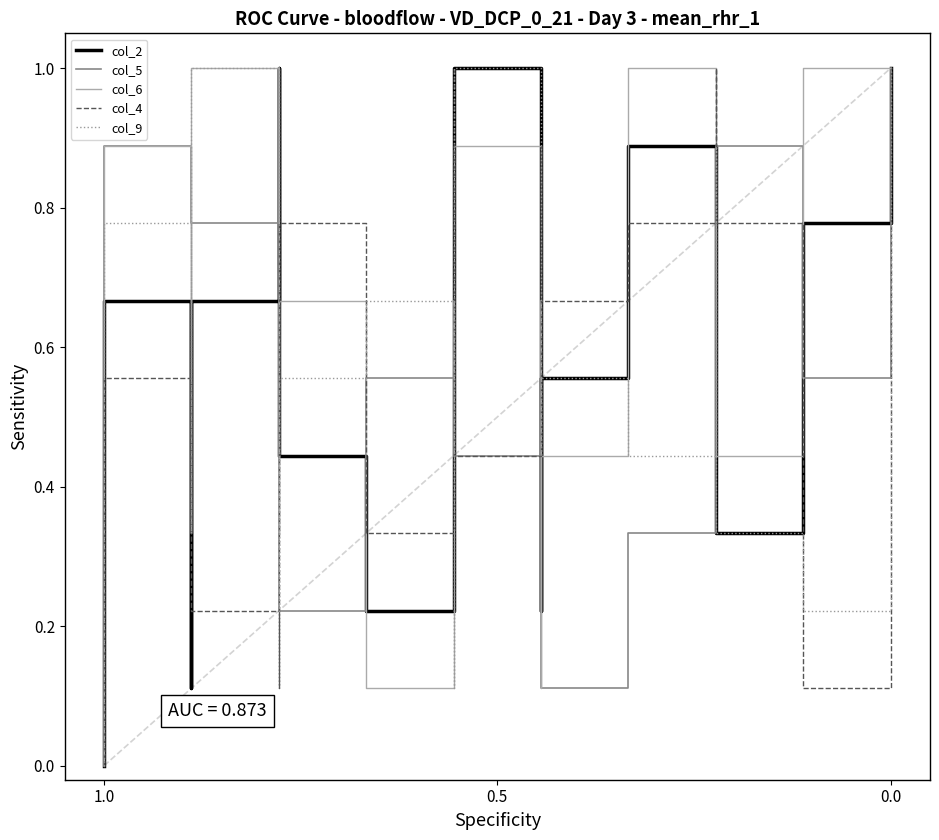

How many interior local peaks does the col_2 series have?

3